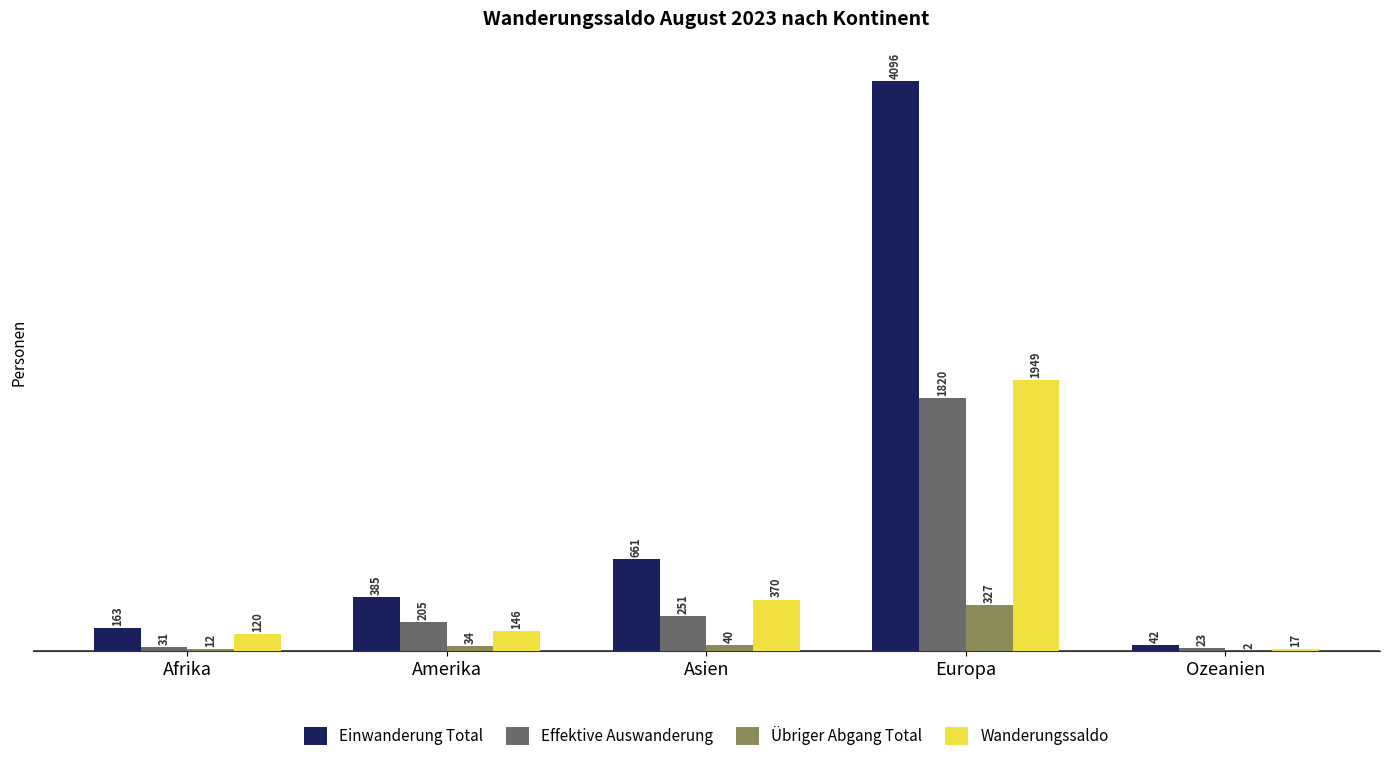

Which series has the widest spread of values?

Einwanderung Total